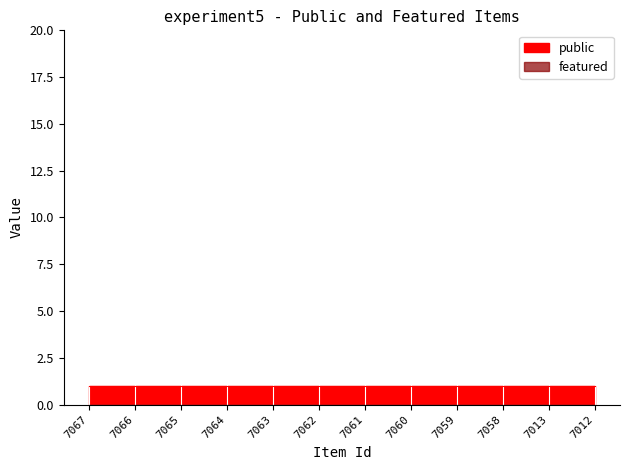

How many lines are shown in the chart?

2